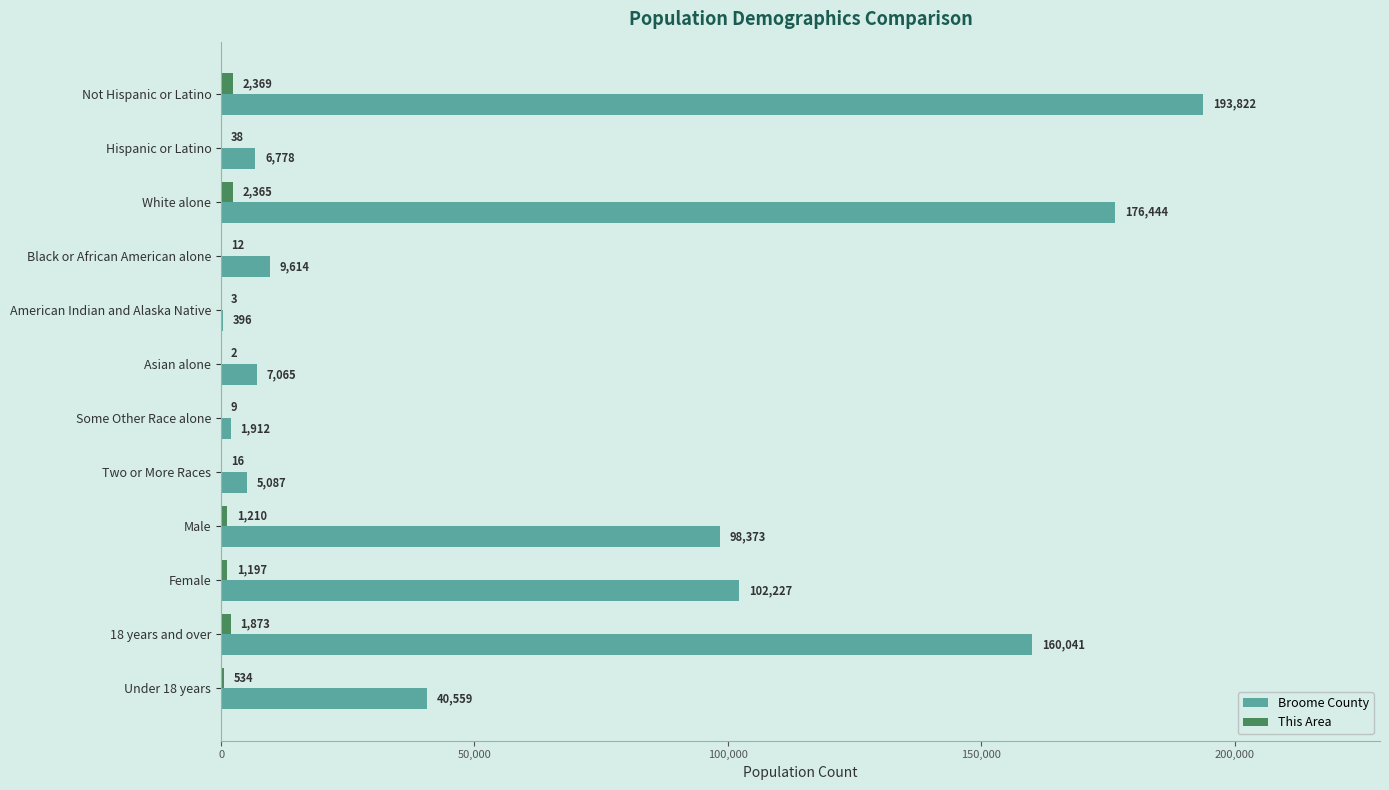

What is the total value across all series at Some Other Race alone?

1921